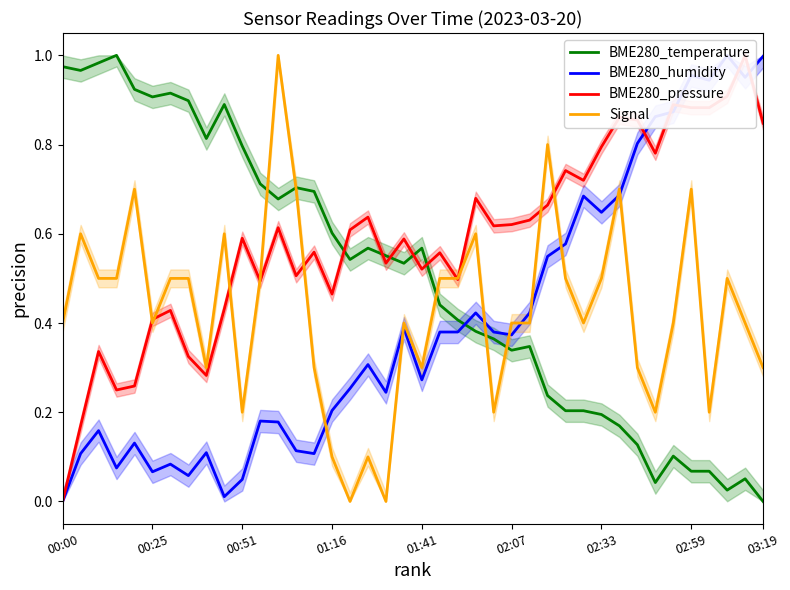

Which category has the lowest value in the BME280_temperature series?

03:19